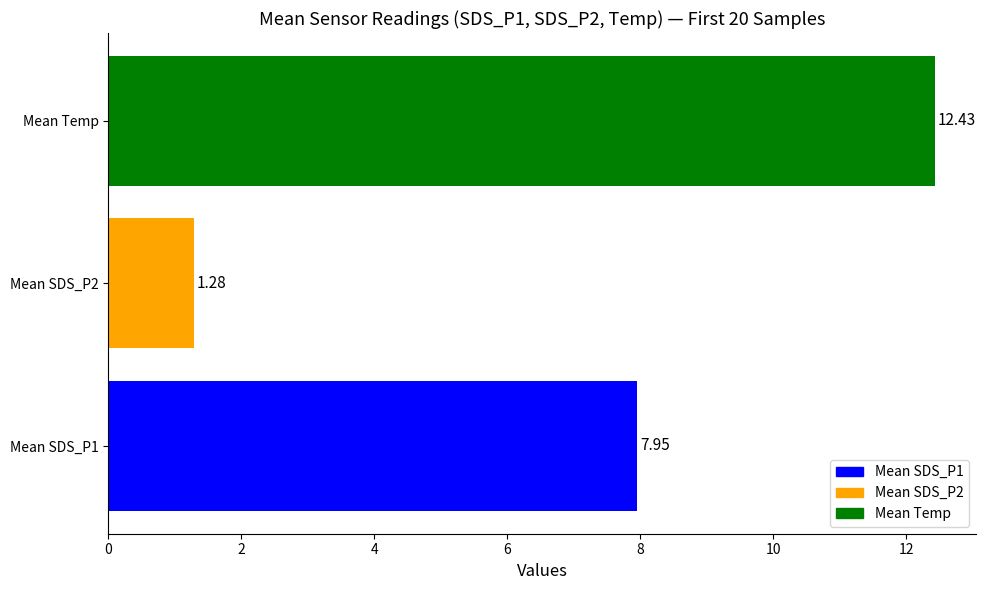

Rank the categories by value from lowest to highest.

Mean SDS_P2, Mean SDS_P1, Mean Temp